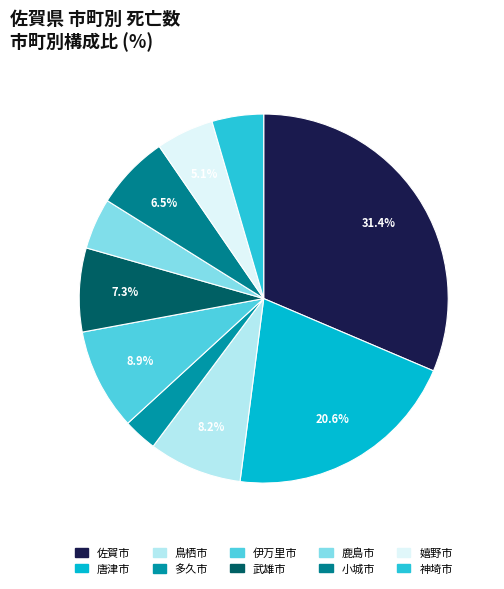

Count the number of slices in the pie.

10